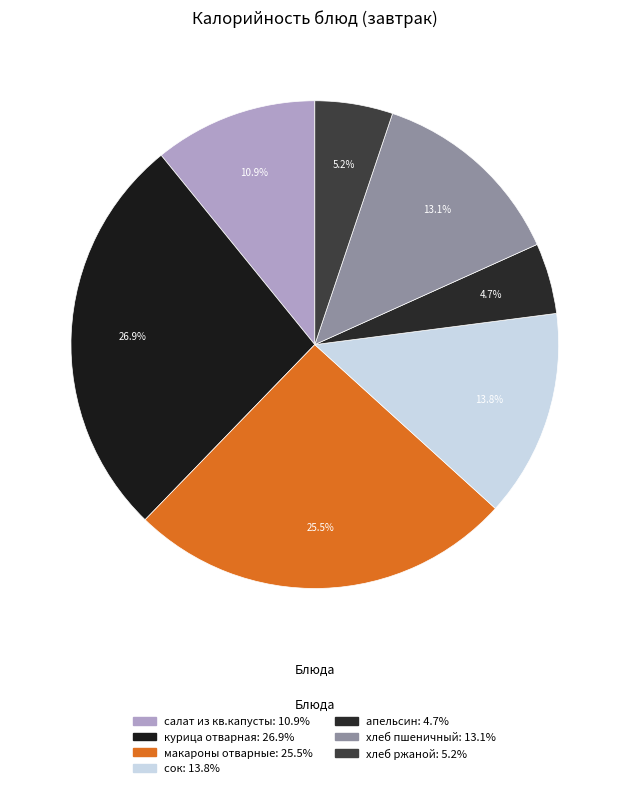

To the nearest percent, what is the average slice percentage?

14%